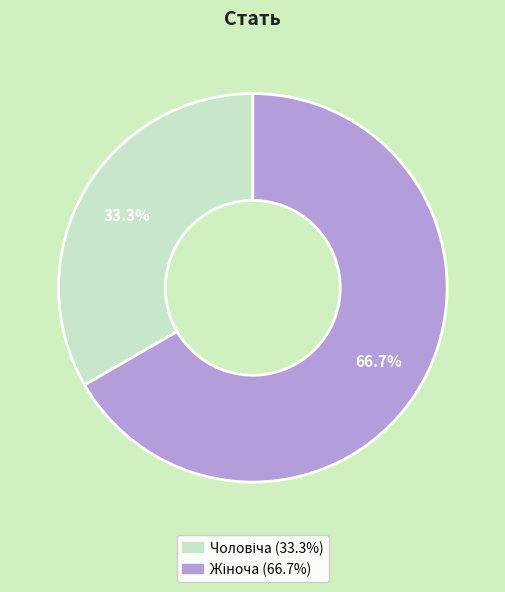

To the nearest percent, what is the difference between the largest and smallest slice percentages?

33%